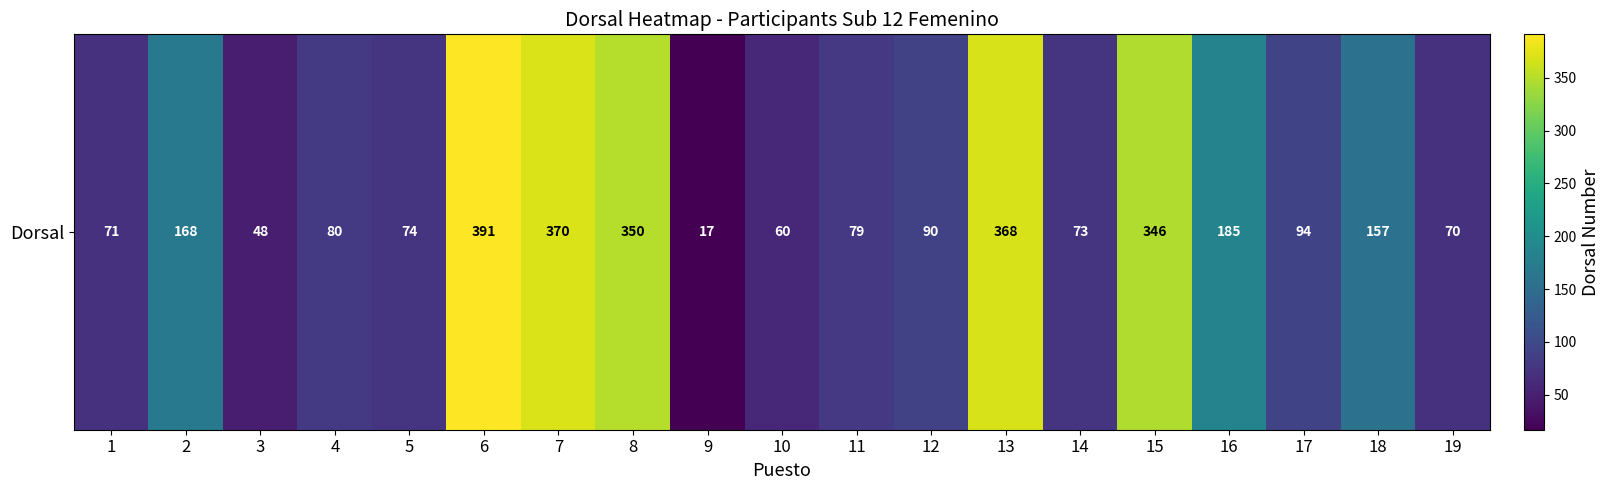

Between 15 and 8, which is larger?

8